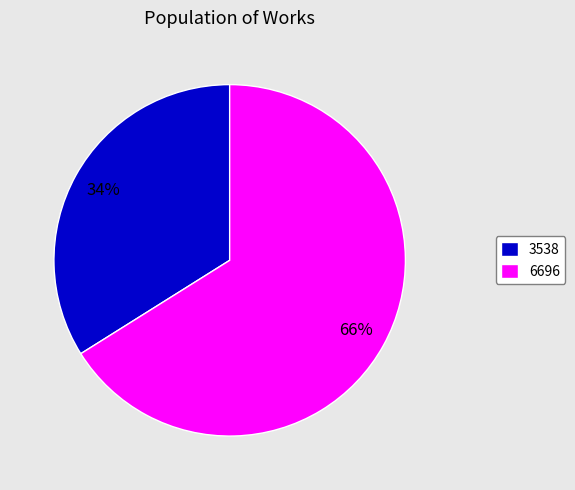

Is 3538 the majority of the pie?

No